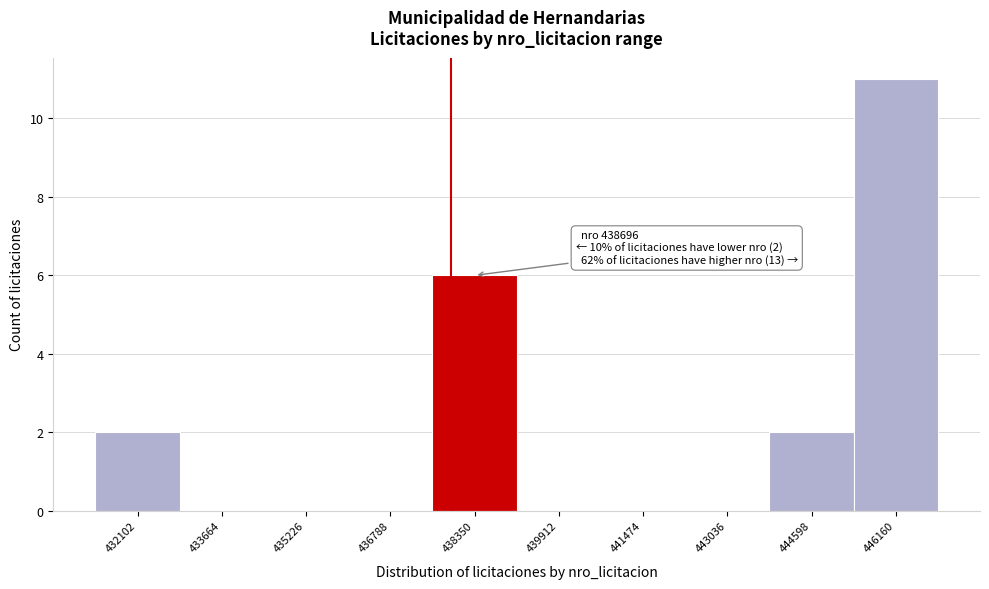

Reading left to right, what are all the values shown in this chart?

432102=2	433664=0	435226=0	436788=0	438350=6	439912=0	441474=0	443036=0	444598=2	446160=11